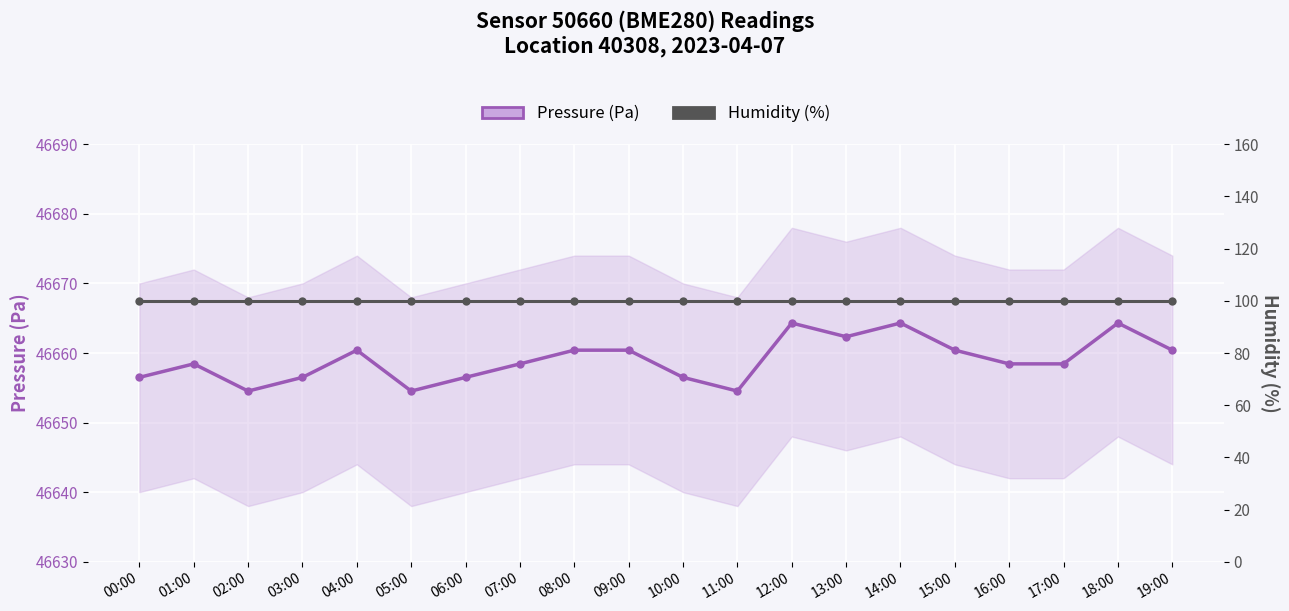

What position from the right is 15:00?

5